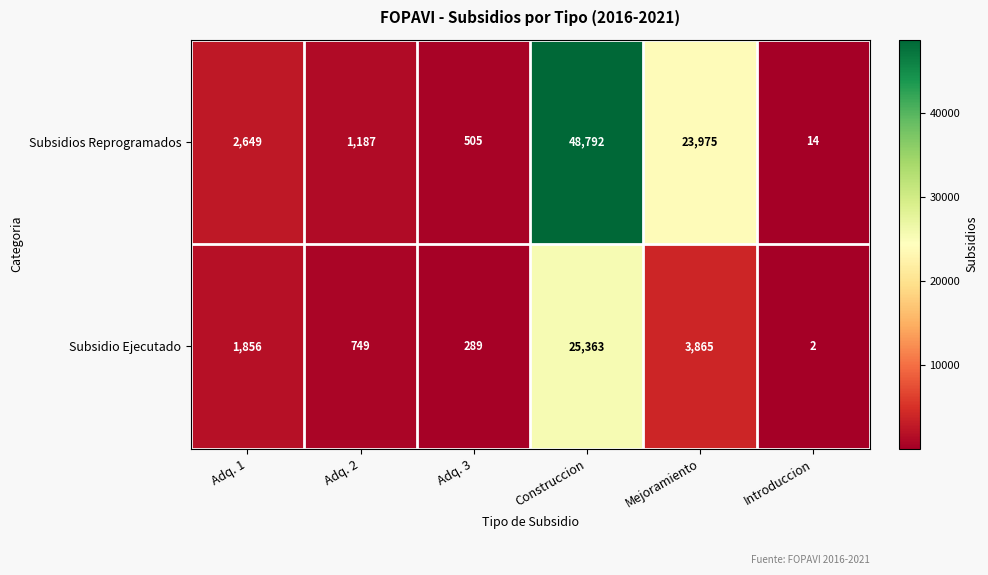

Between Adq. 2 and Adq. 3, which series saw the biggest shift?

Subsidios Reprogramados